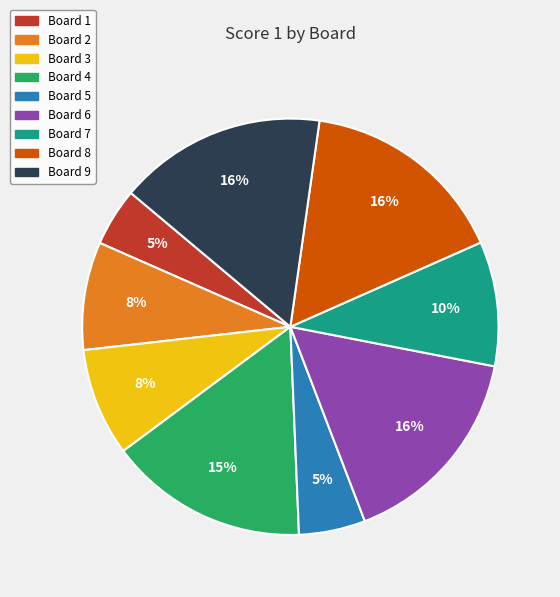

Is Board 2 the majority of the pie?

No